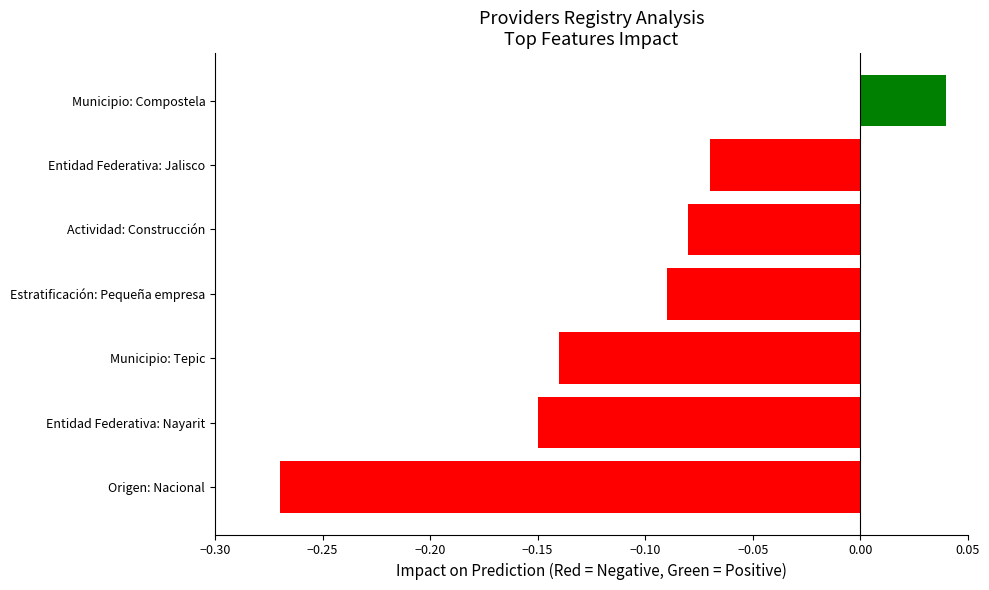

Rank the categories by value from lowest to highest.

Origen: Nacional, Entidad Federativa: Nayarit, Municipio: Tepic, Estratificación: Pequeña empresa, Actividad: Construcción, Entidad Federativa: Jalisco, Municipio: Compostela